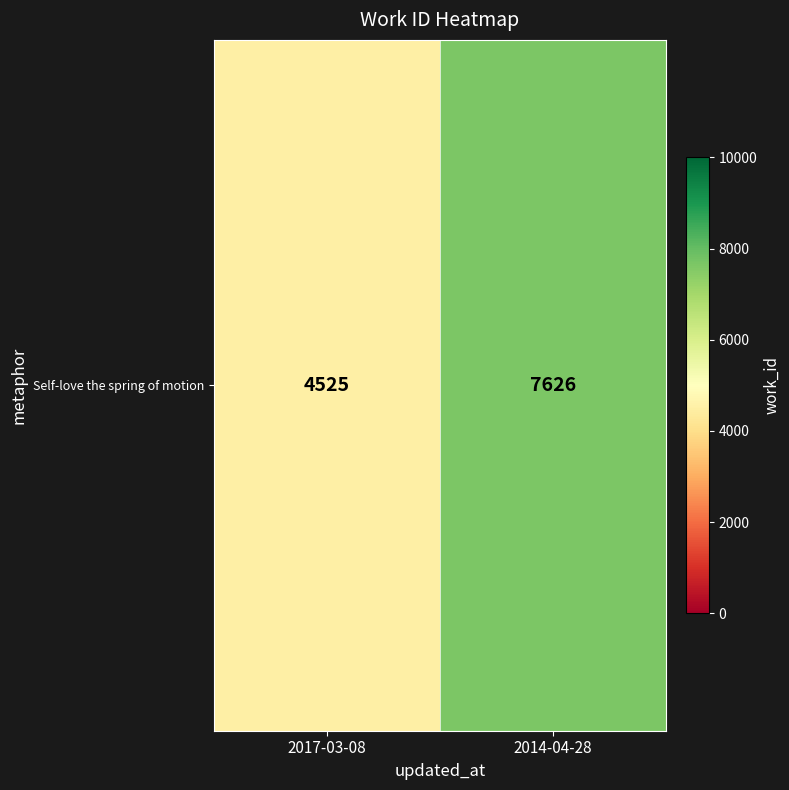

Count the number of data series in this chart.

1